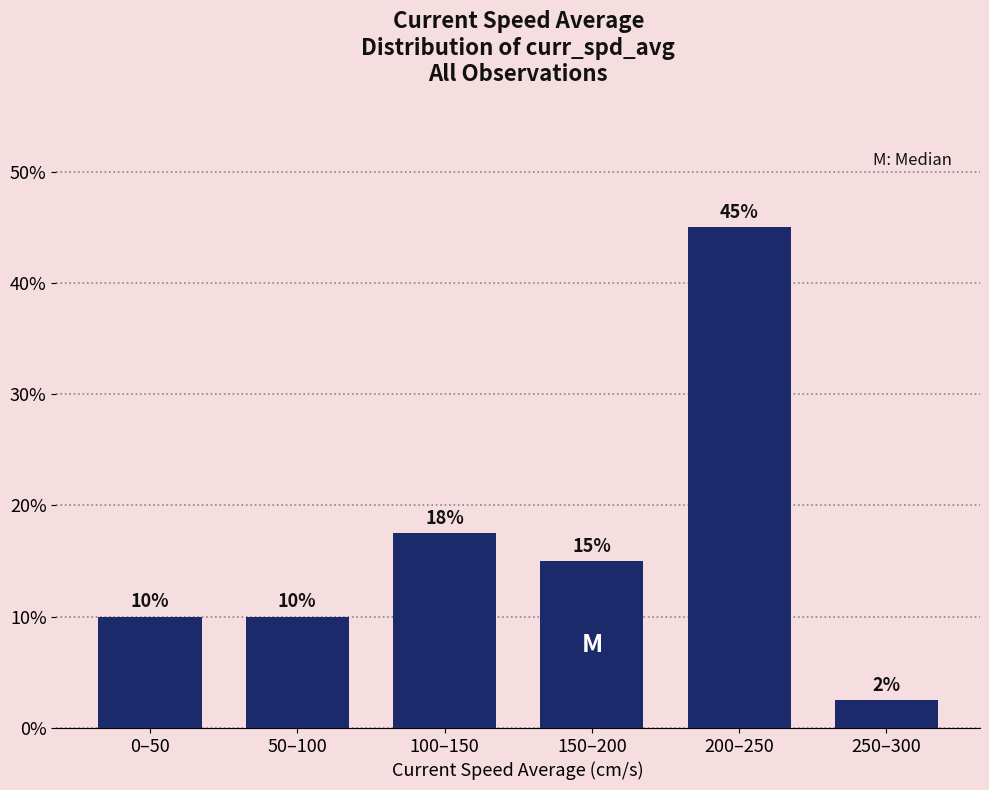

What is the average value?

16.7